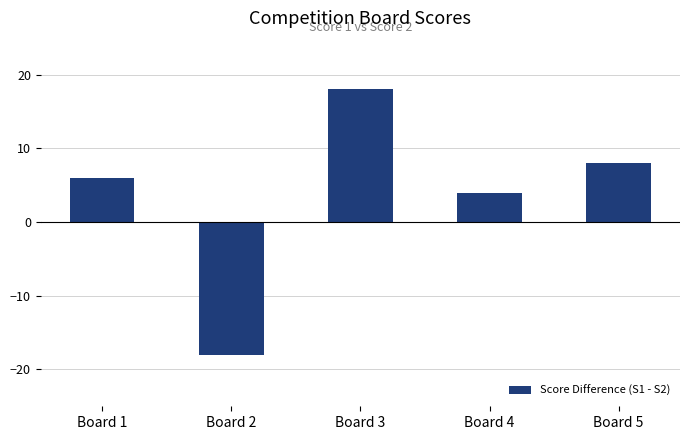

At which category does the chart reach its peak across all series?

Board 3